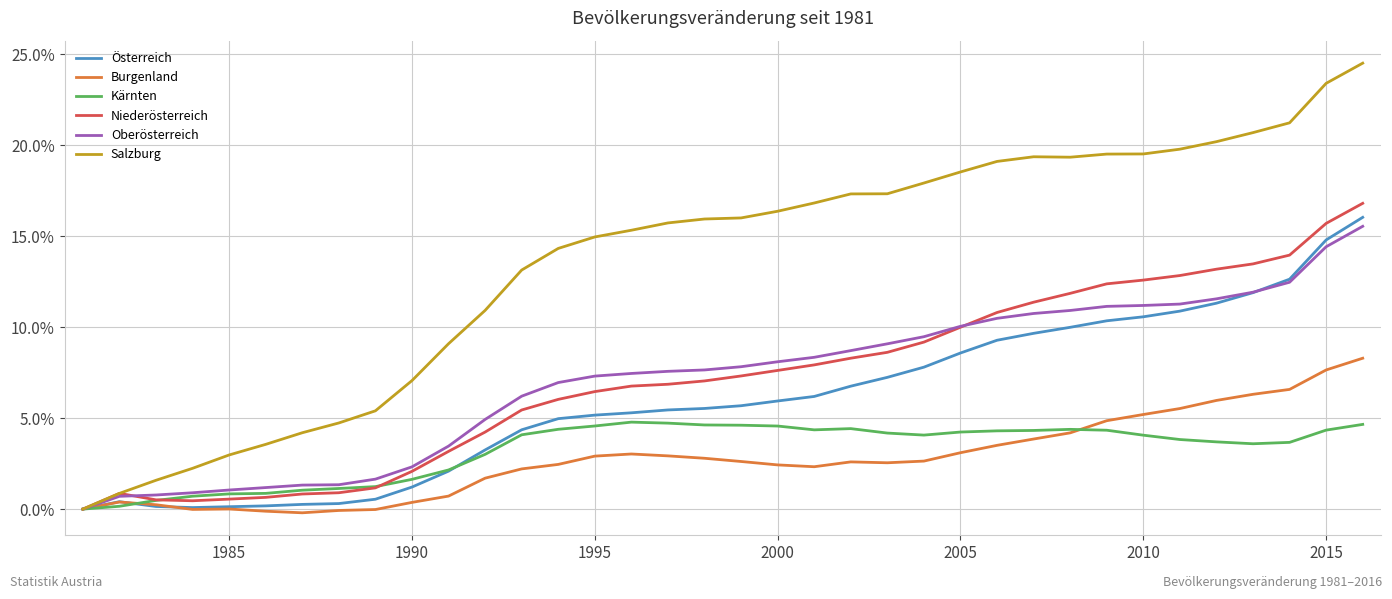

Which series has the largest total across all categories?

Salzburg